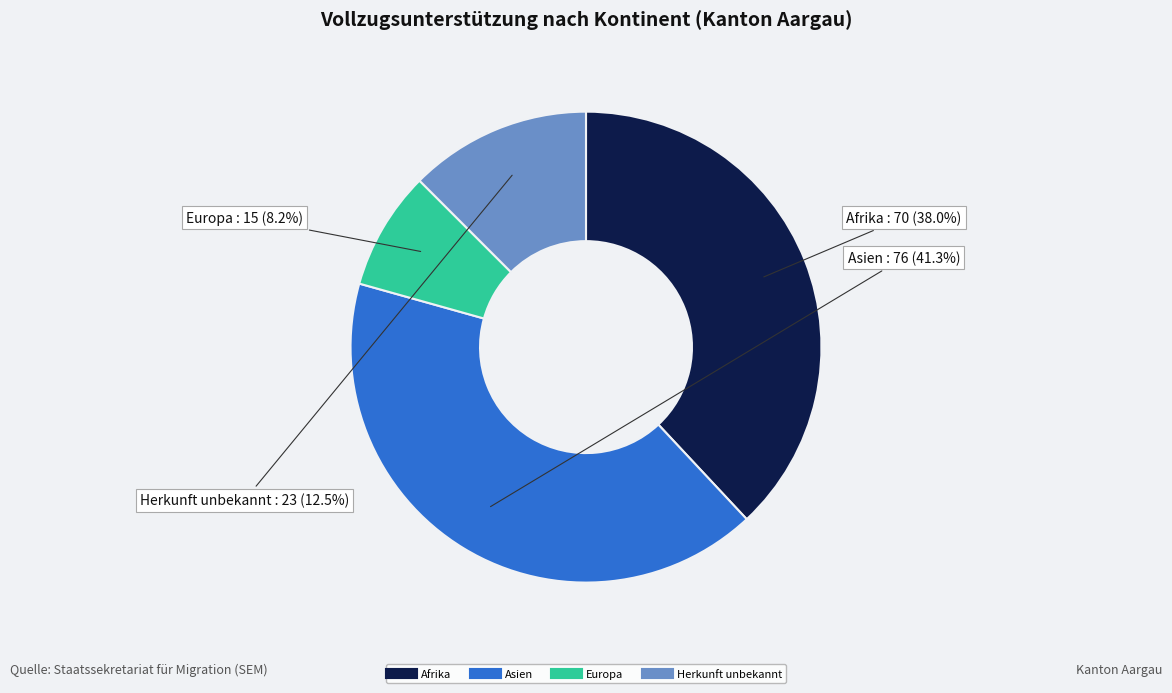

Between Herkunft unbekannt and Europa, which is larger?

Herkunft unbekannt